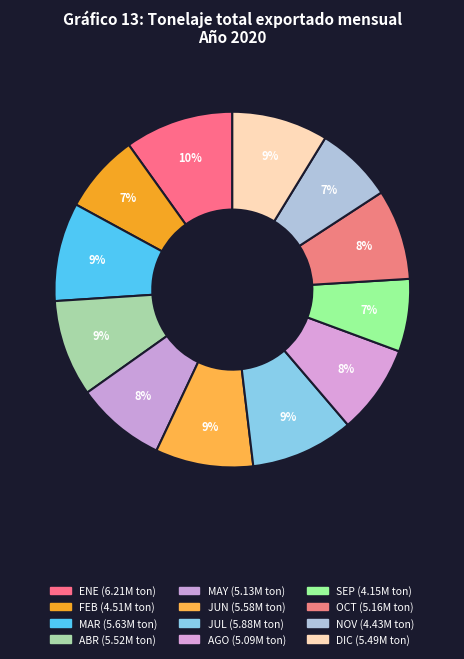

What percentage is the JUN slice, to the nearest percent?

9%